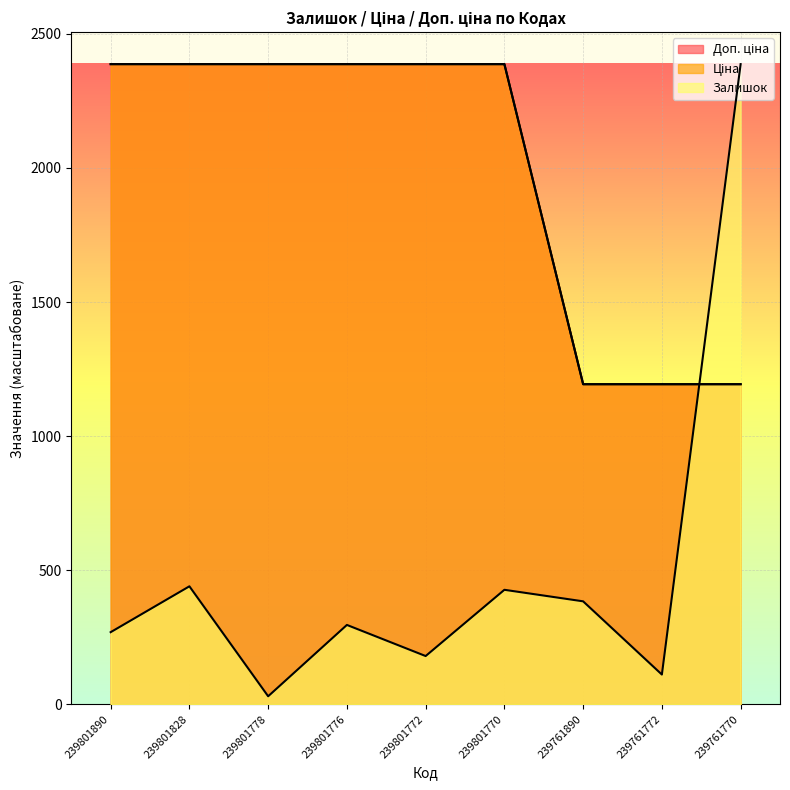

Does the chart display data point markers on the line(s)?

No